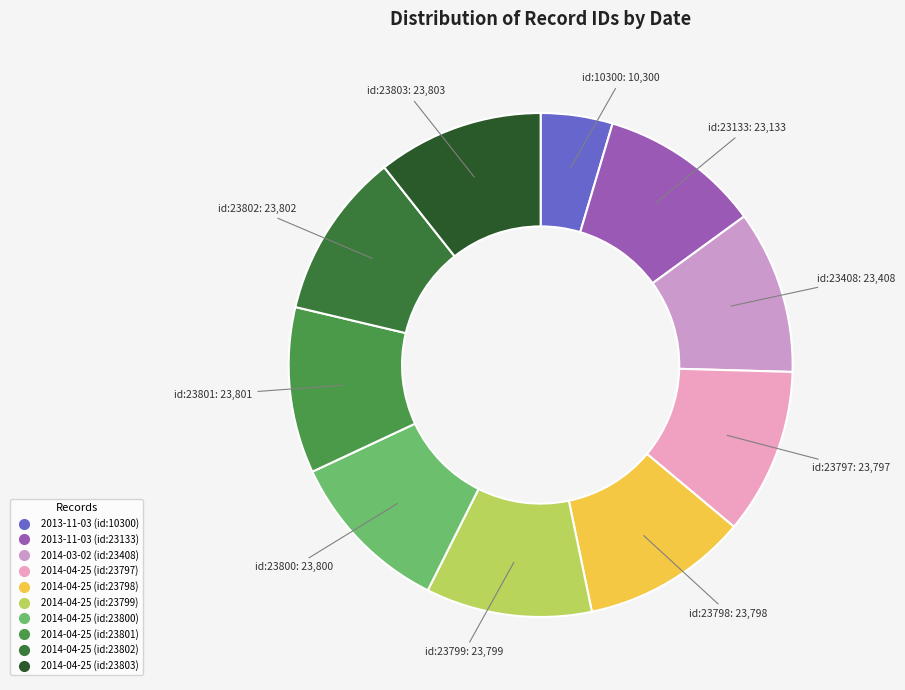

What is the change in value from 2013-11-03 (id:10300) to 2014-04-25 (id:23802)?

+13502